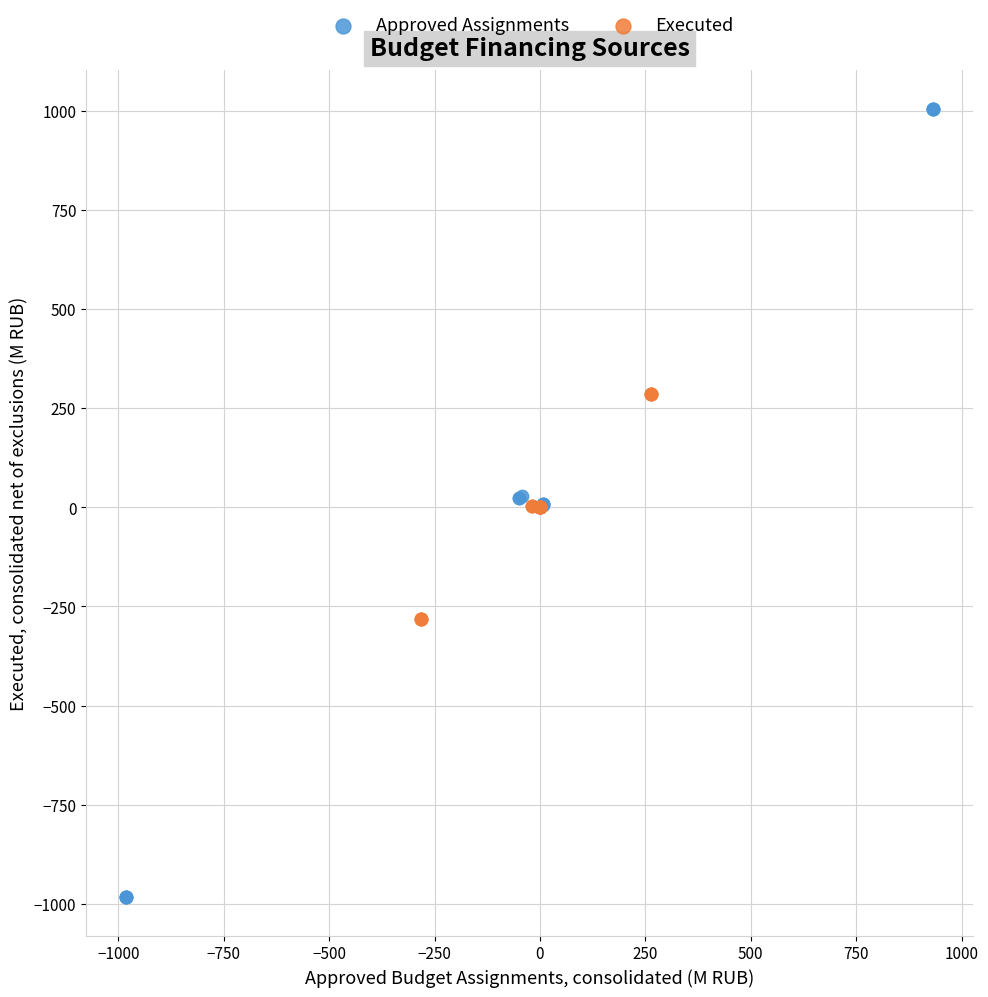

Which series reaches the maximum Y coordinate?

Approved Assignments